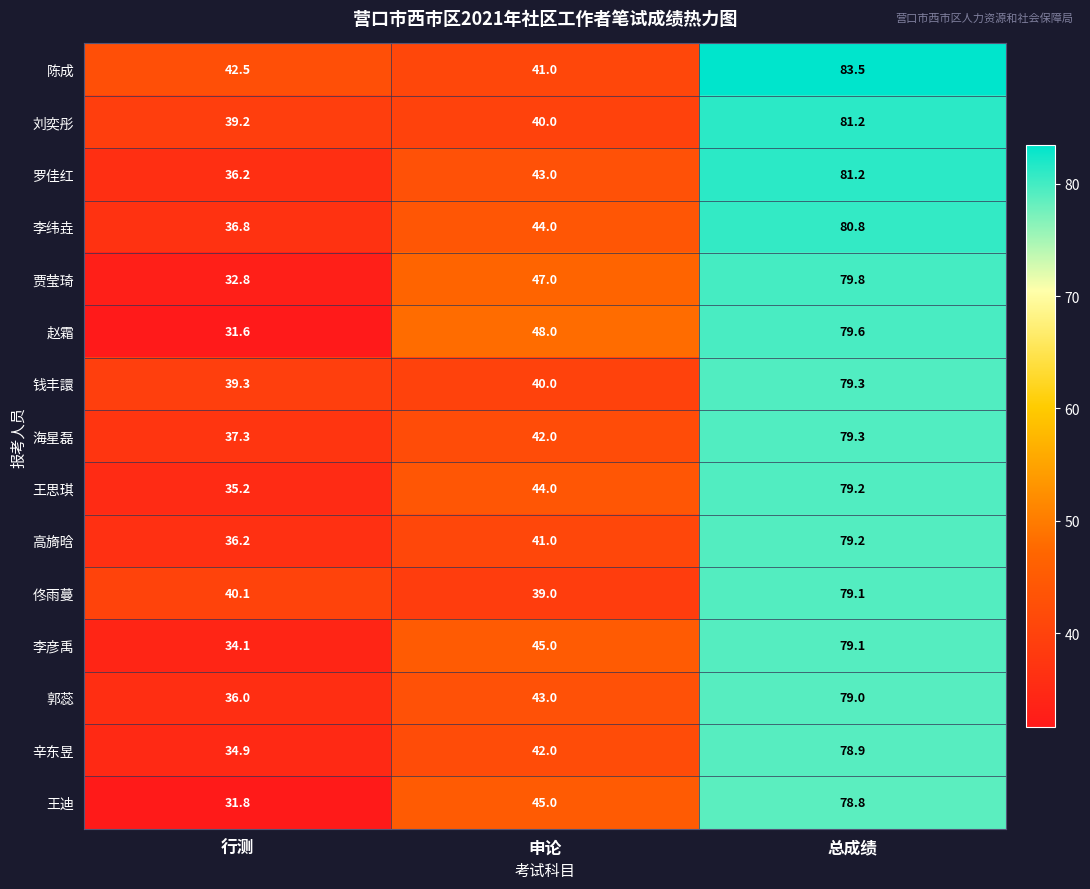

Which series has the largest range (max minus min)?

赵霜